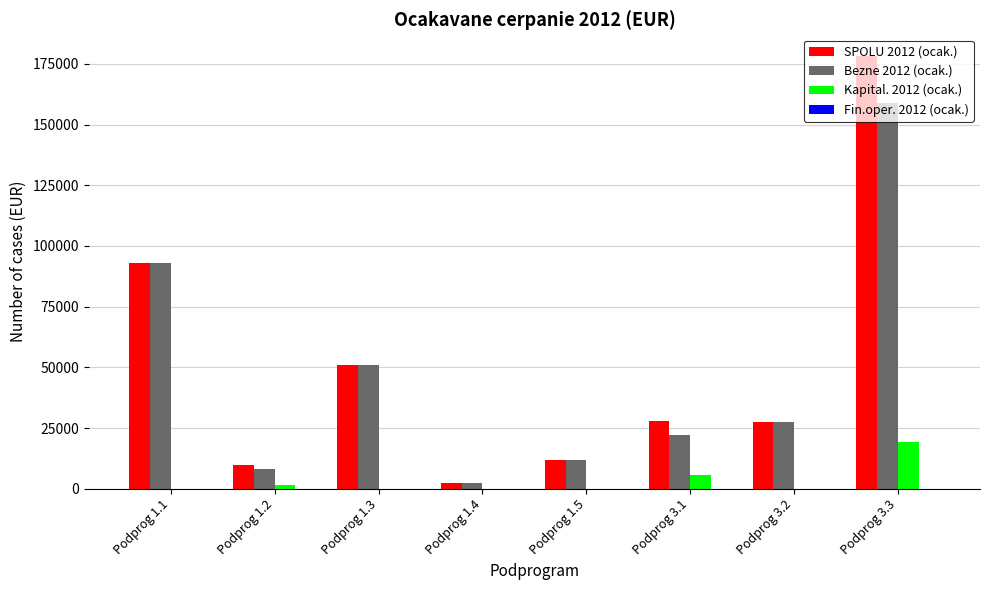

What is the total value across all series at Podprog 3.3?

356498.4